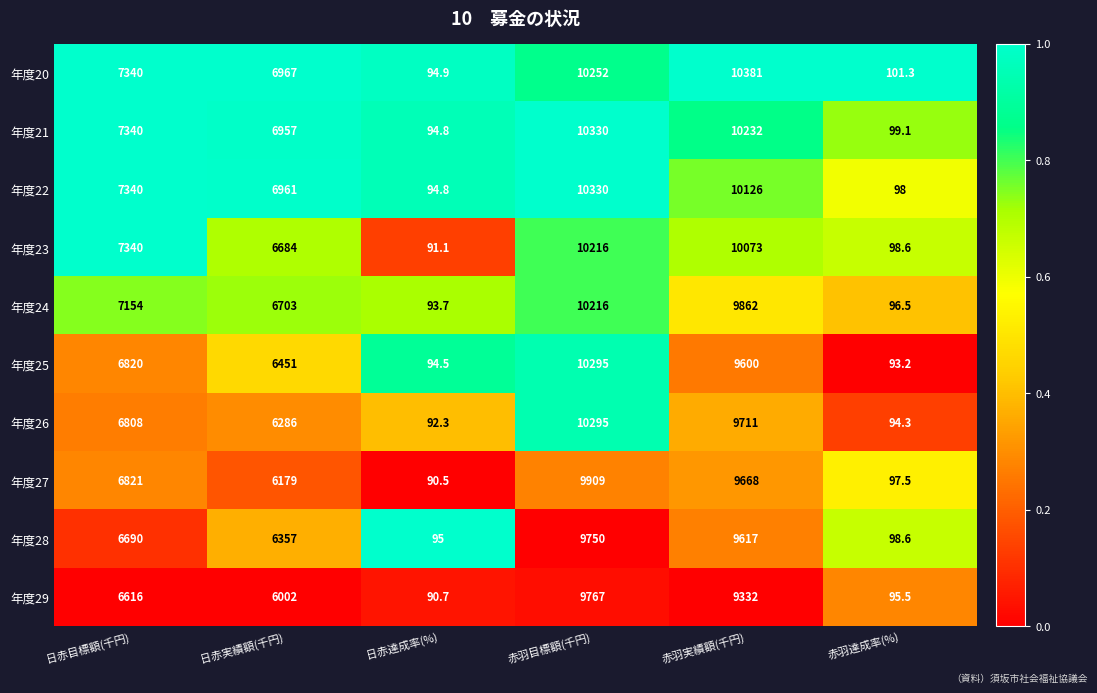

Rank the categories by 年度29 value from lowest to highest.

日赤達成率(%), 赤羽達成率(%), 日赤実績額(千円), 日赤目標額(千円), 赤羽実績額(千円), 赤羽目標額(千円)